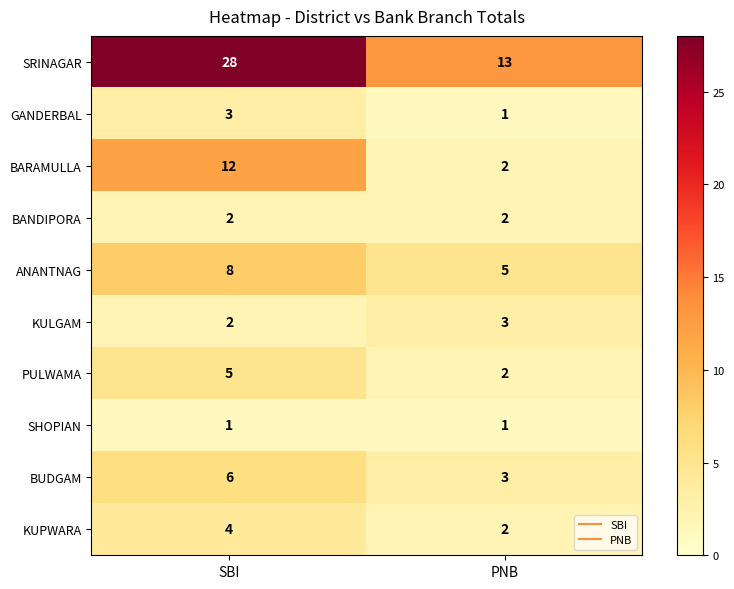

Reading left to right, transcribe all the data shown in this chart.

SRINAGAR: 28	13
GANDERBAL: 3	1
BARAMULLA: 12	2
BANDIPORA: 2	2
ANANTNAG: 8	5
KULGAM: 2	3
PULWAMA: 5	2
SHOPIAN: 1	1
BUDGAM: 6	3
KUPWARA: 4	2